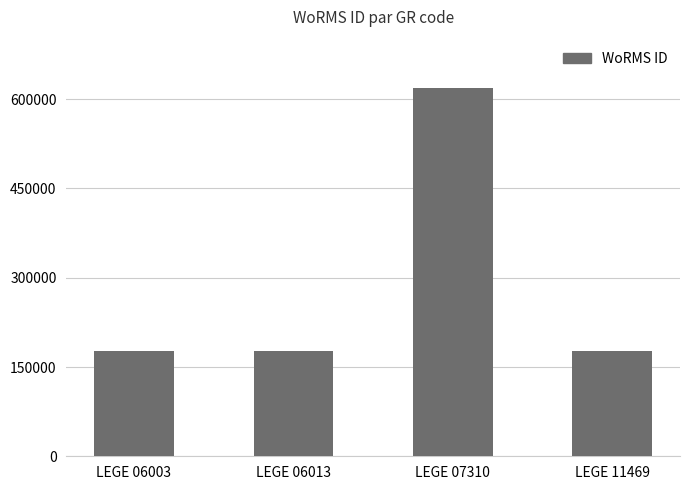

What is the sum of the values at LEGE 06003 and LEGE 06013?

355190